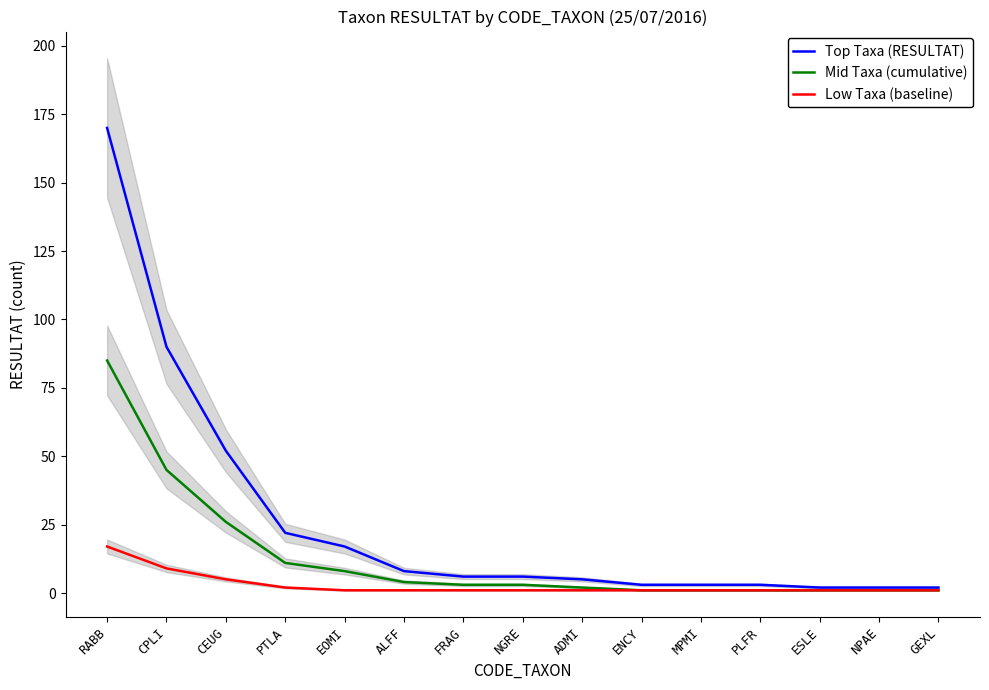

Is the value of Low Taxa (baseline) at CPLI greater than the value of Mid Taxa (cumulative) at NPAE?

Yes